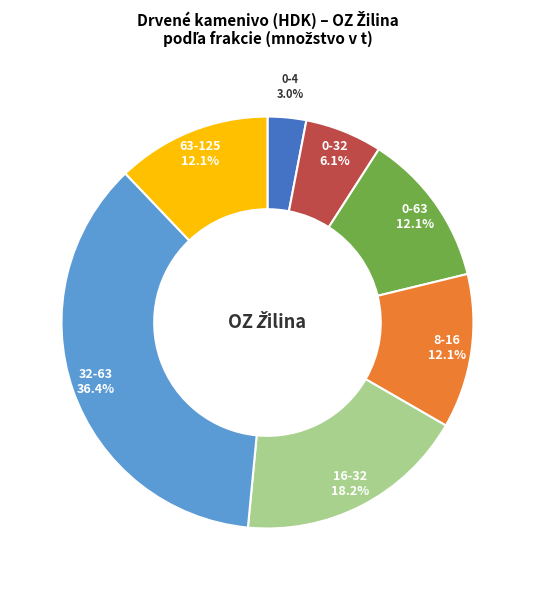

How many slices are in this pie chart?

7